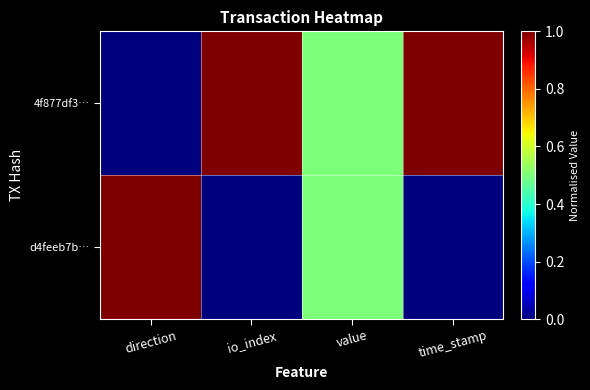

Rank the series at time_stamp from highest to lowest value.

4f877df3…, d4feeb7b…